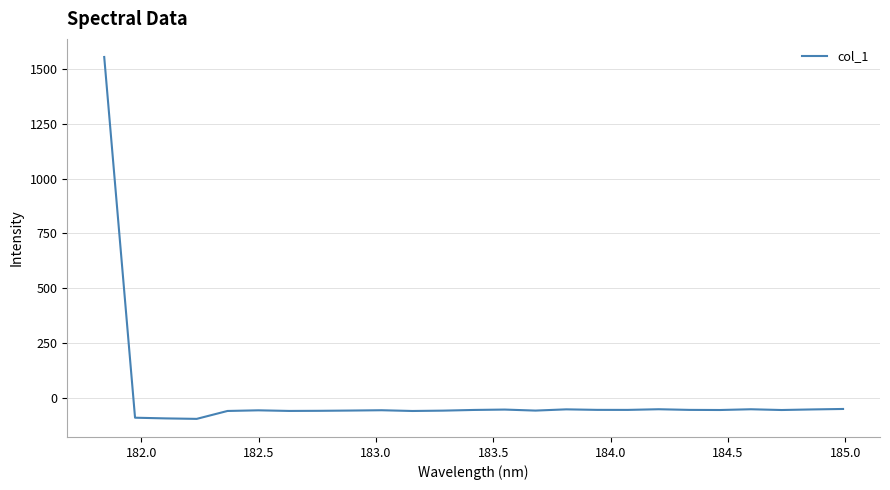

What is the maximum value shown in the chart?

1554.8